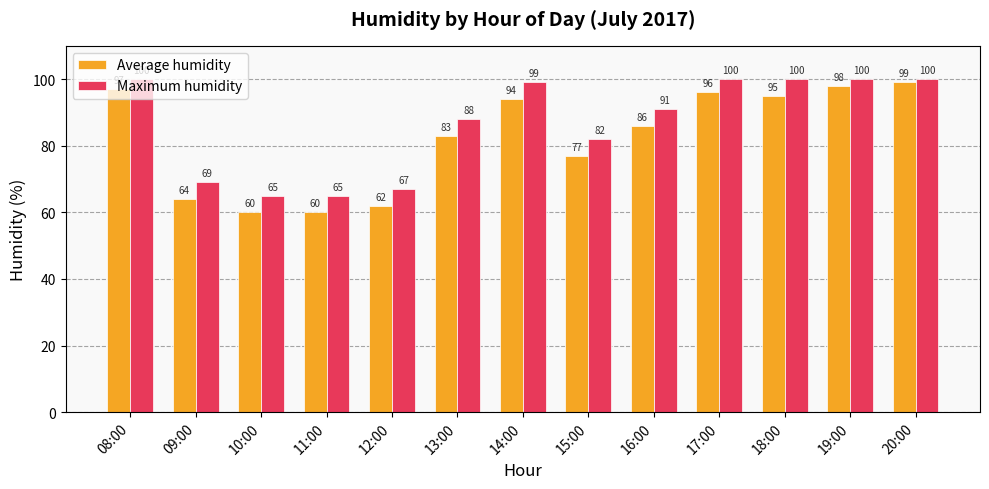

What is the label of the 13th bar from the right?

08:00